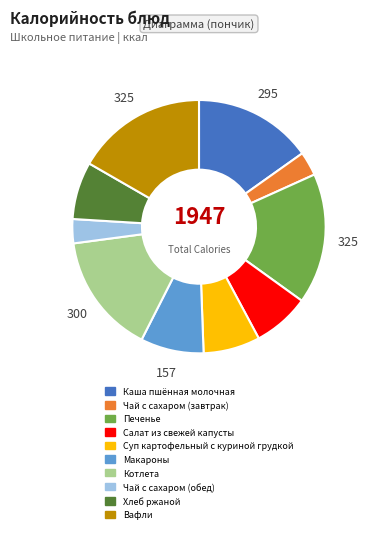

Is there a majority slice in this chart?

No